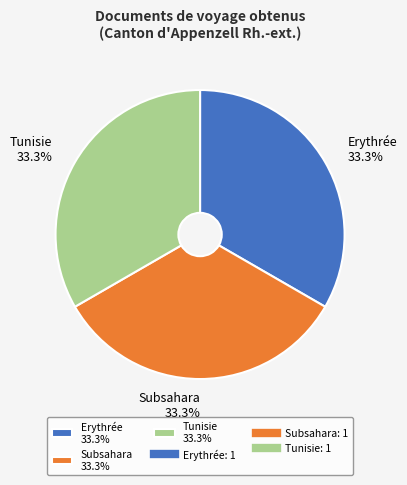

What is the ratio of the value at Tunisie 33.3% to the value at Erythrée 33.3%?

1.0